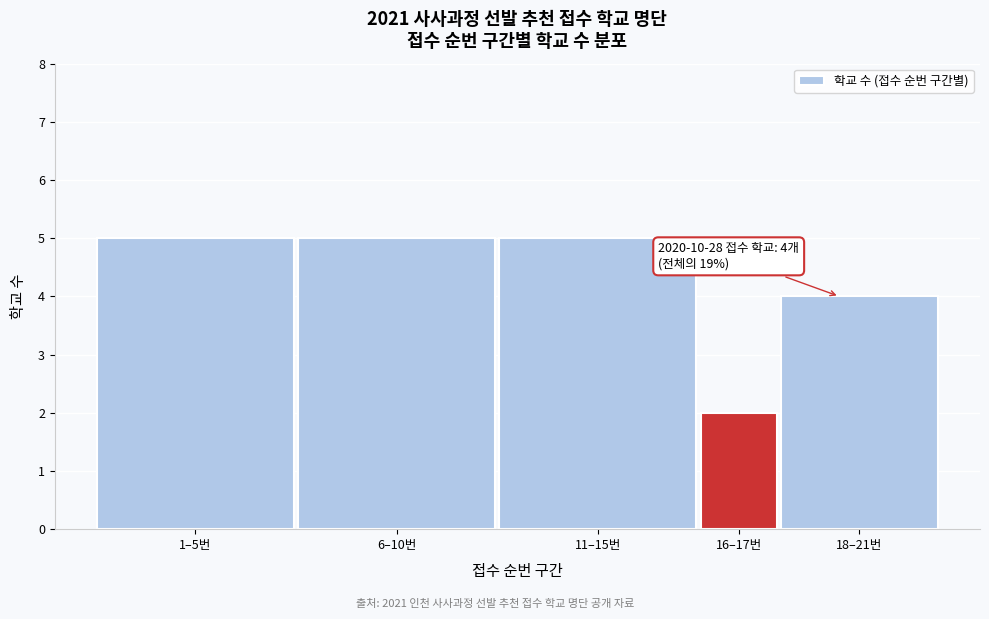

Reading left to right, transcribe all the data shown in this chart.

1–5번=5	6–10번=5	11–15번=5	16–17번=2	18–21번=4